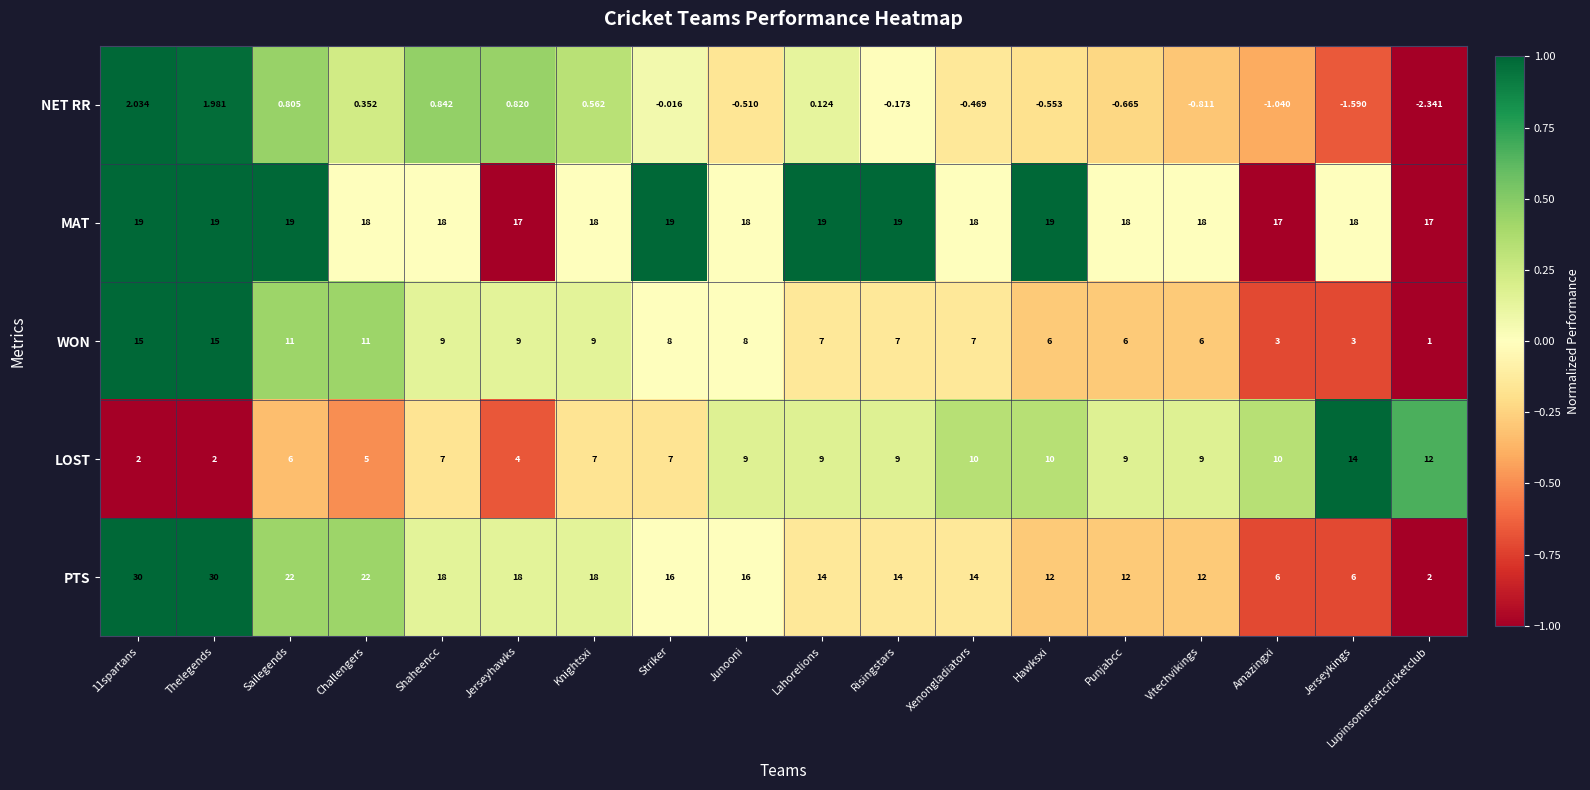

Which series has the largest total across all categories?

MAT